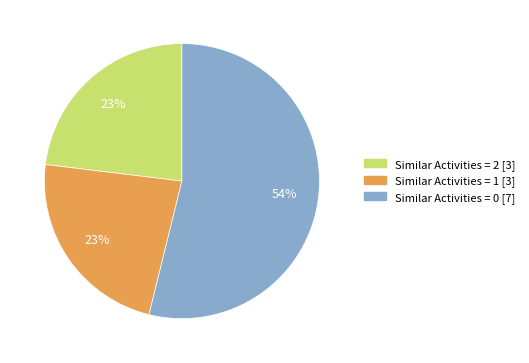

Combined, do Similar Activities = 1 [3] and Similar Activities = 0 [7] account for over 50%?

Yes